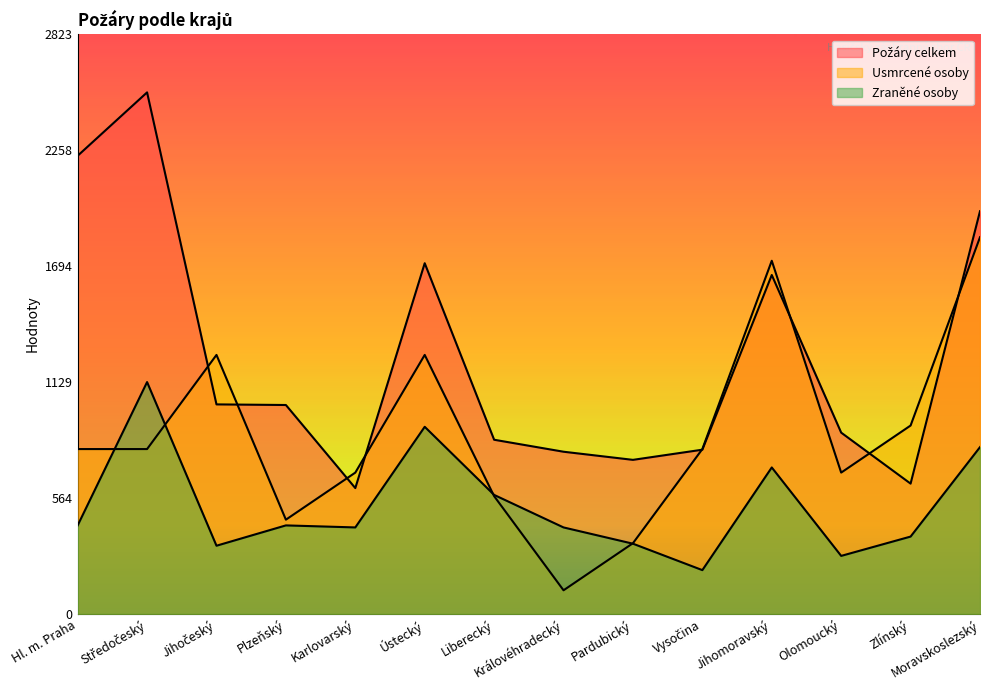

Rank the categories by Požáry celkem value from lowest to highest.

Karlovarský, Zlínský, Pardubický, Královéhradecký, Vysočina, Liberecký, Olomoucký, Plzeňský, Jihočeský, Jihomoravský, Ústecký, Moravskoslezský, Hl. m. Praha, Středočeský